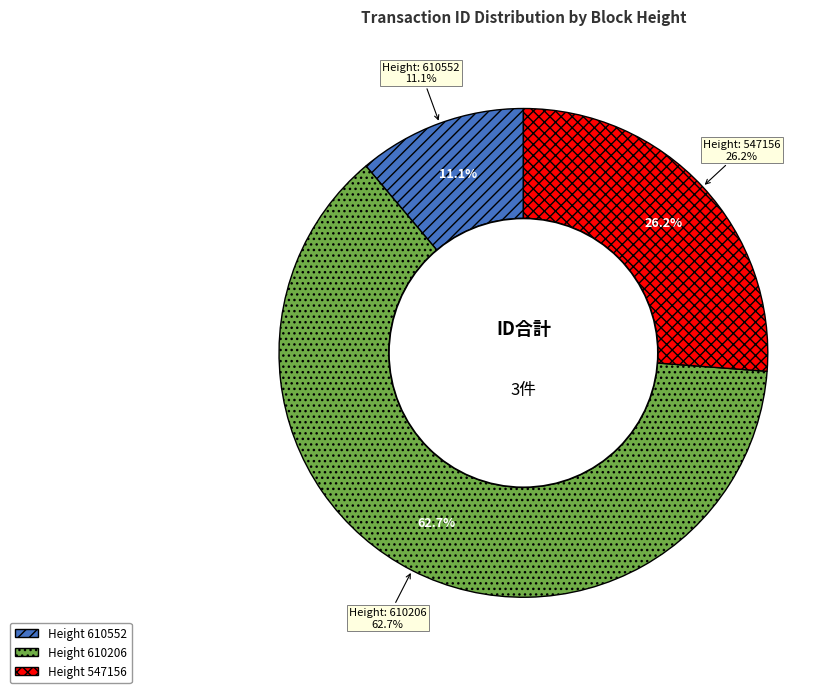

To the nearest percent, what portion does 547156 represent?

26%